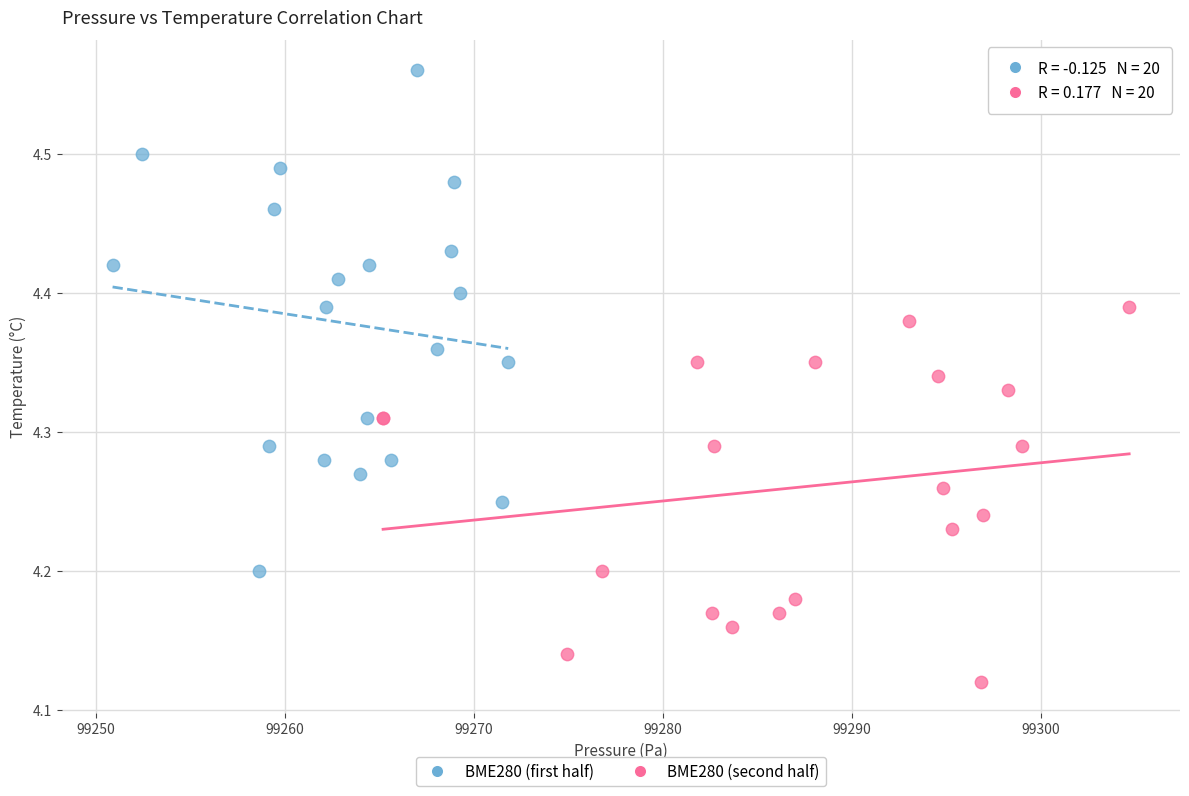

Which series contains the lowest Y value?

BME280 (second half)